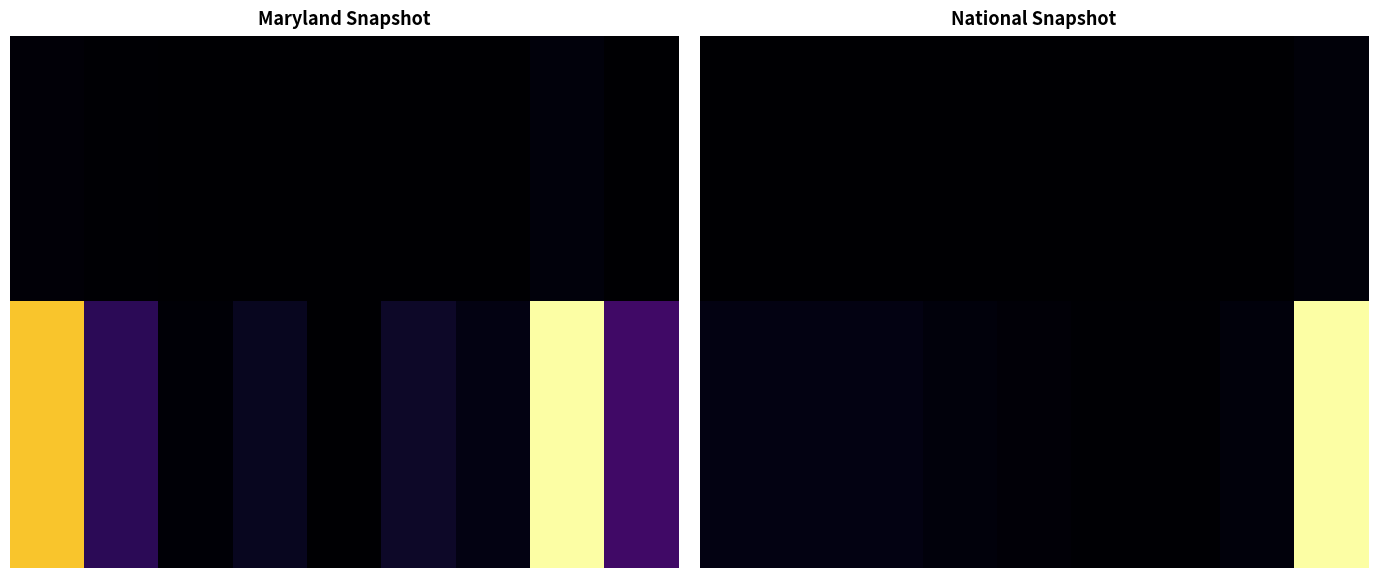

What is the sum of all 1.00 values?

1.2